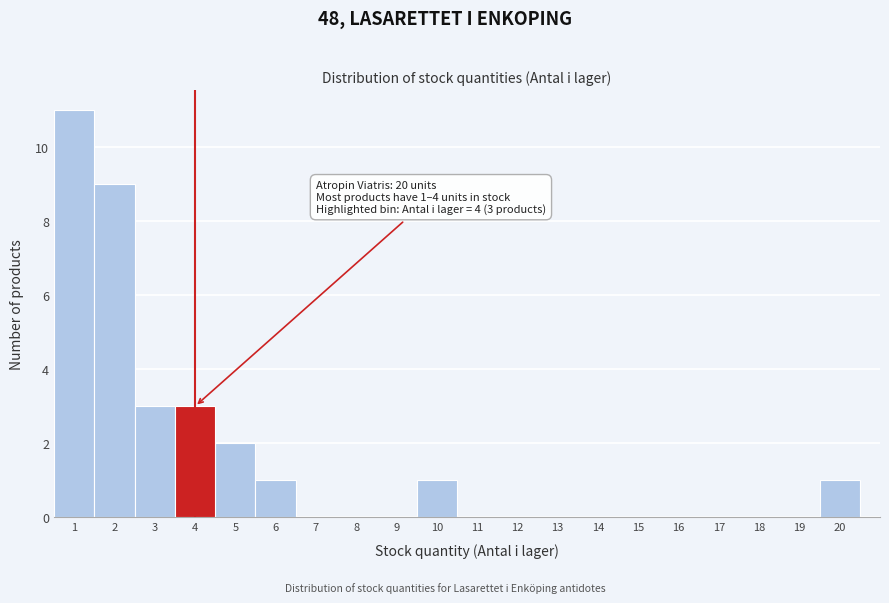

Over which range of the x-axis is the bar tallest?

0.5 to 1.5